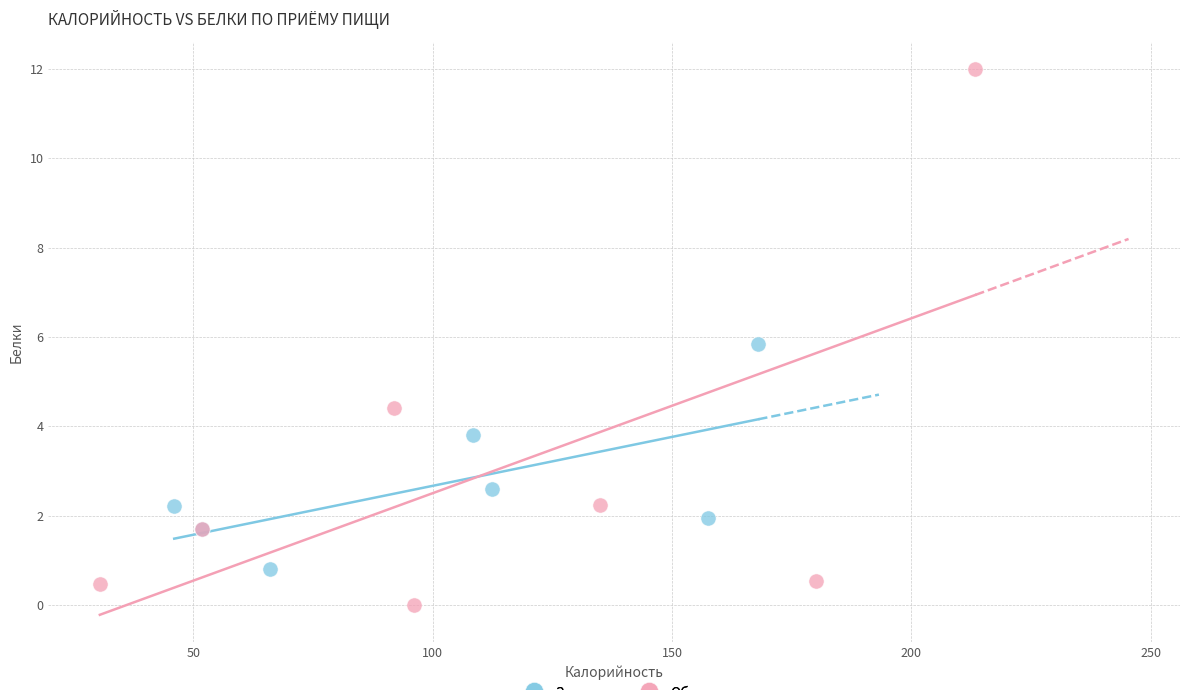

Which series contains the lowest Y value?

Обед